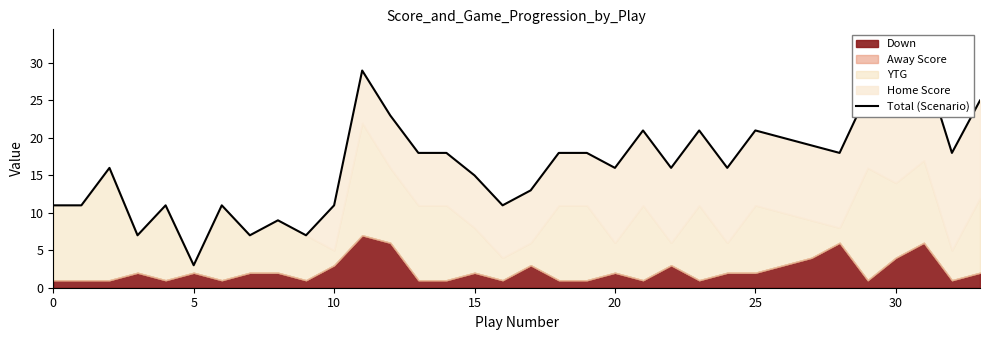

What is the sum of the values at 21 and 15?

28